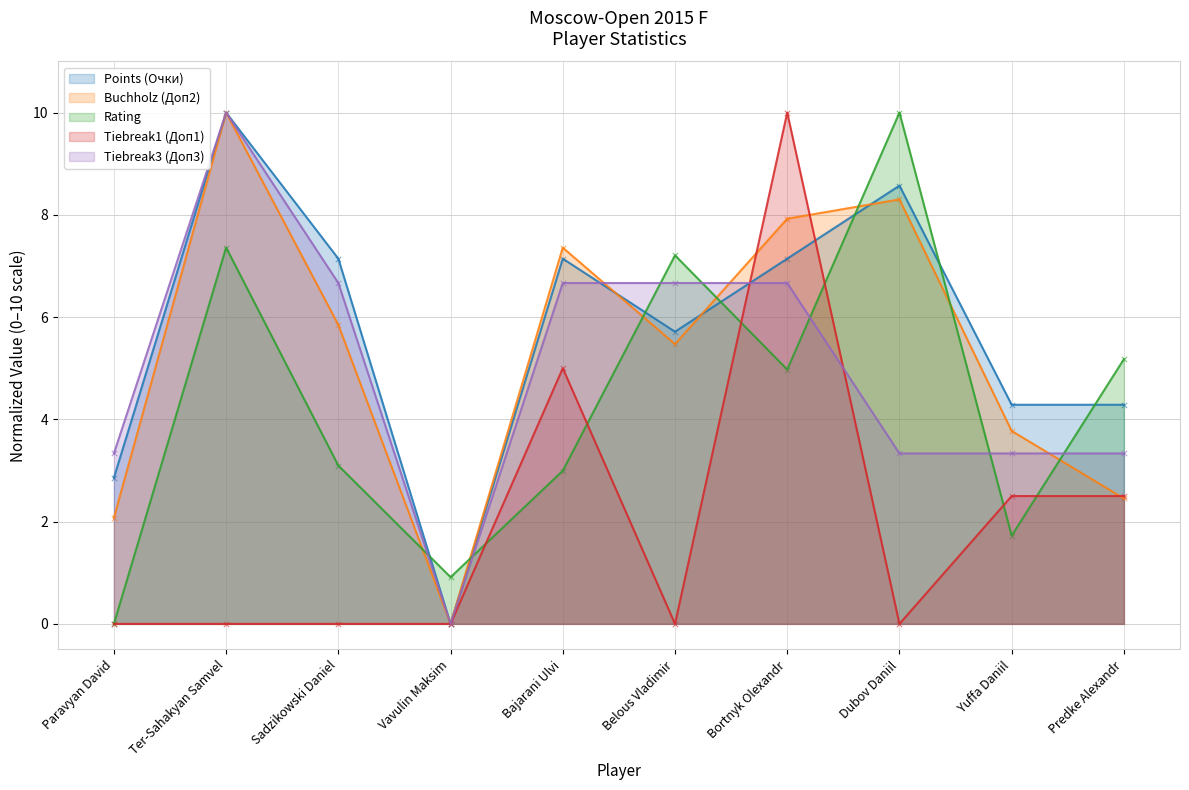

What are all the series names shown in the legend?

Points (Очки), Buchholz (Доп2), Rating, Tiebreak1 (Доп1), Tiebreak3 (Доп3)